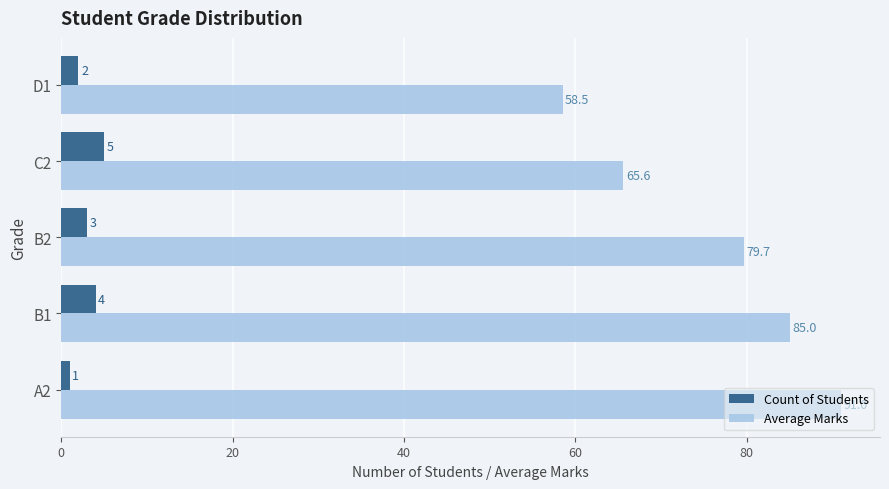

What is the smallest value displayed?

1.0